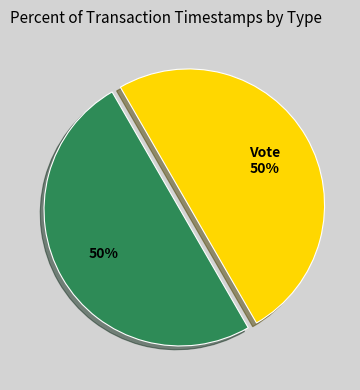

To the nearest percent, what is the average slice percentage?

50%